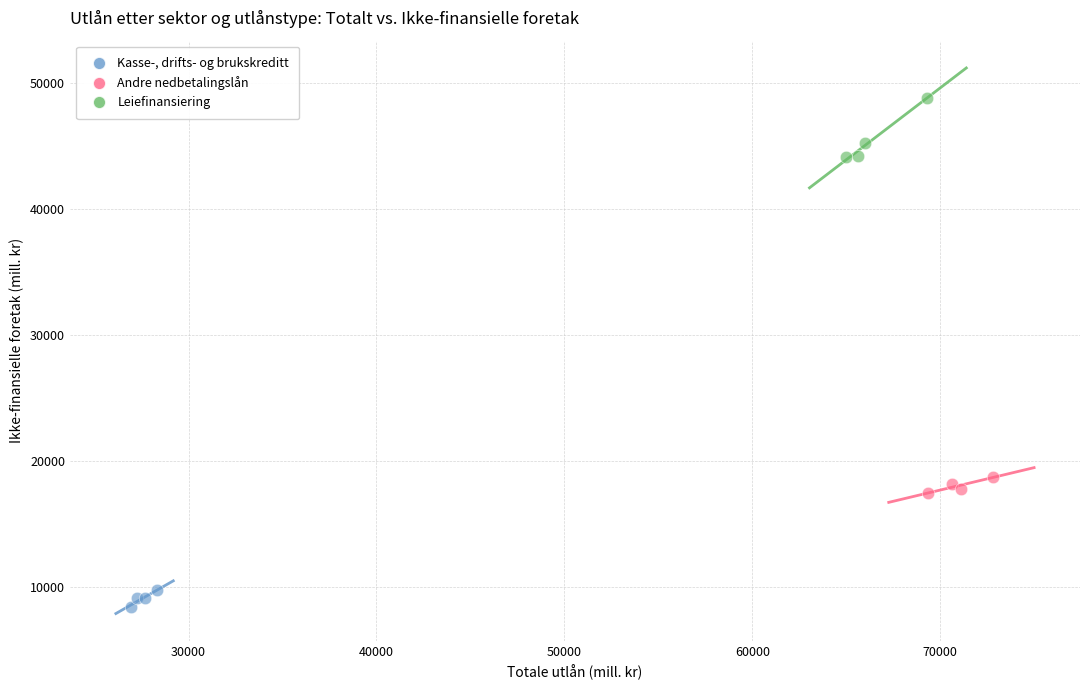

Which series reaches the maximum Y coordinate?

Leiefinansiering